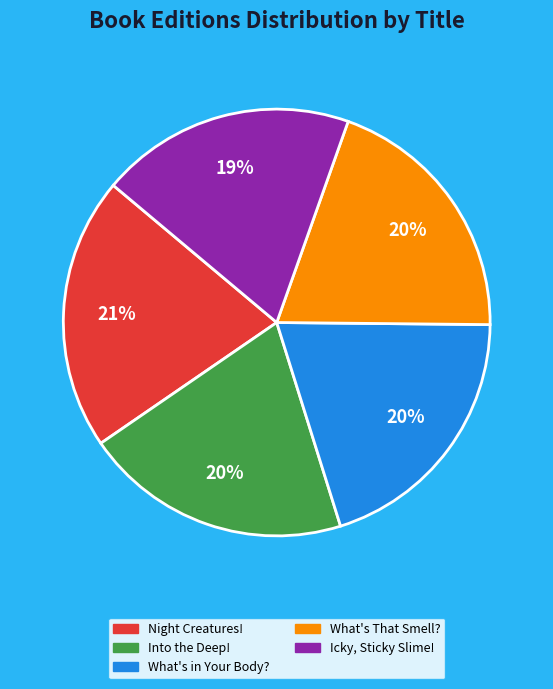

Is it true that Icky, Sticky Slime! is 19% of the pie?

True